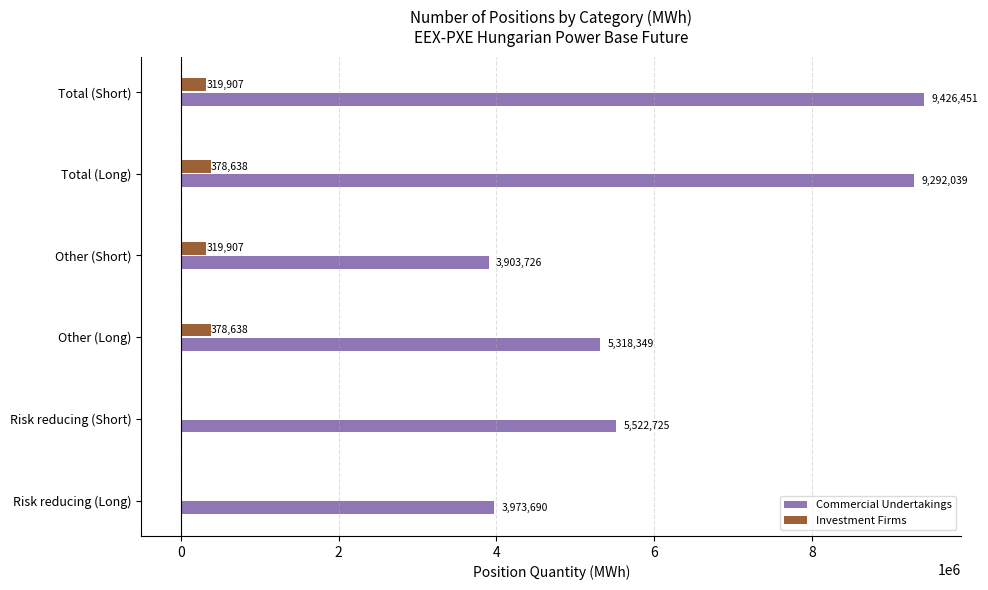

At which category does the chart reach its peak across all series?

Total (Short)